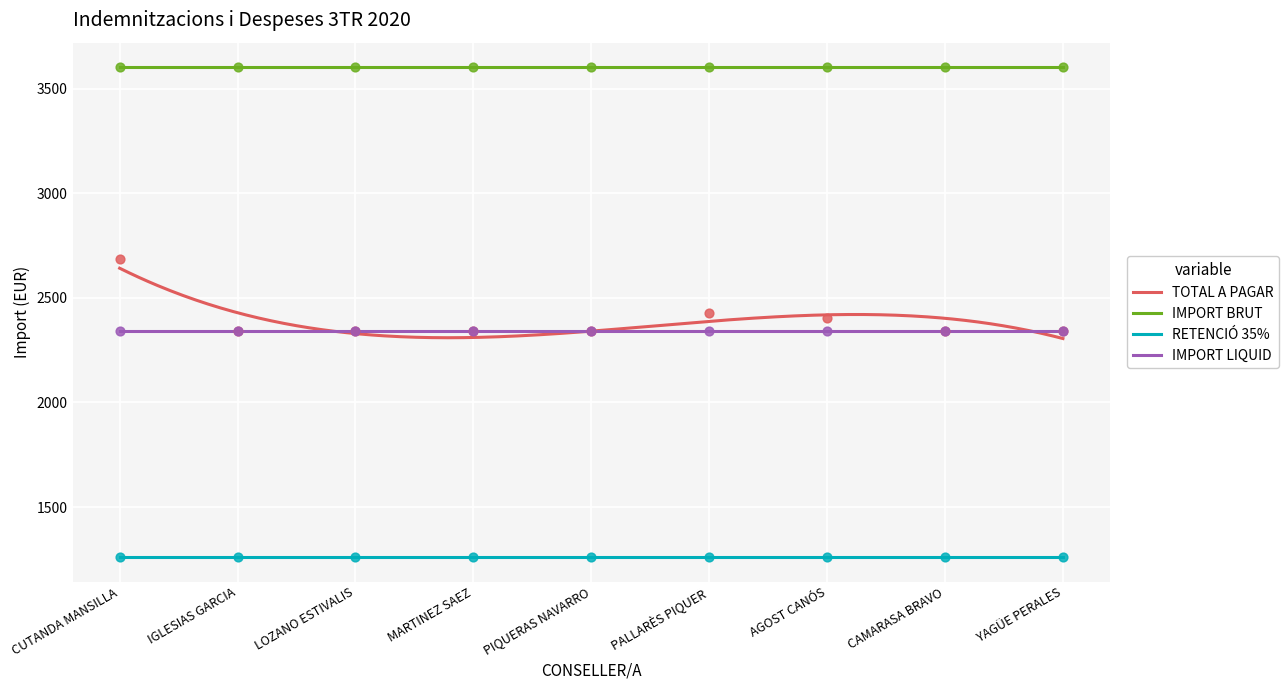

At which category is the sum across all series the highest?

CUTANDA MANSILLA, VICENTE